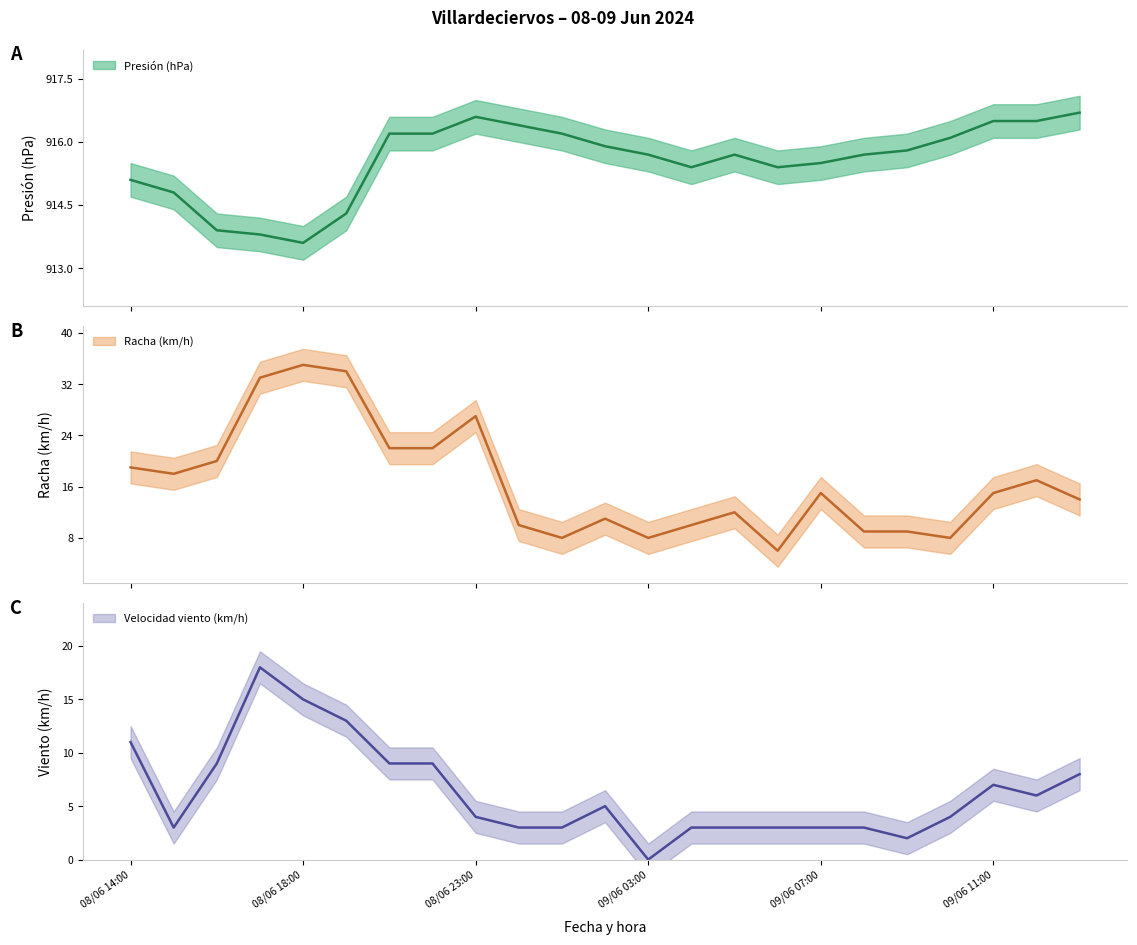

In Velocidad del viento (km/h), how many points are higher than both neighbors (excluding endpoints)?

3